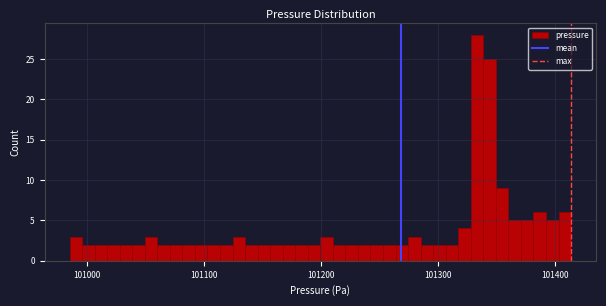

Read against the x-axis, roughly where is the centre of the tallest bar?

101330